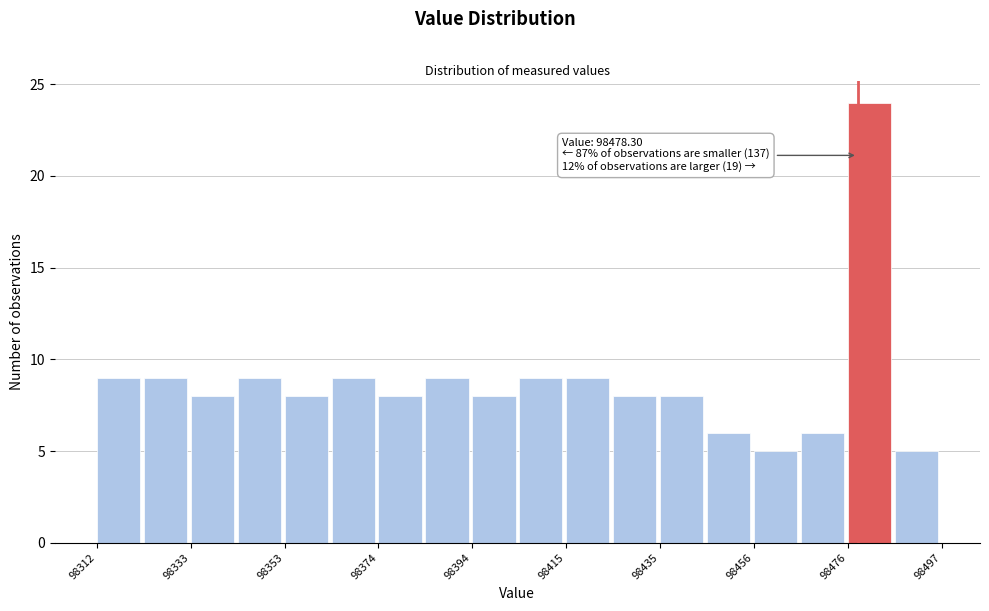

Around what value on the x-axis is the tallest bar? Give the approximate position of its centre, as read against the axis.

98480